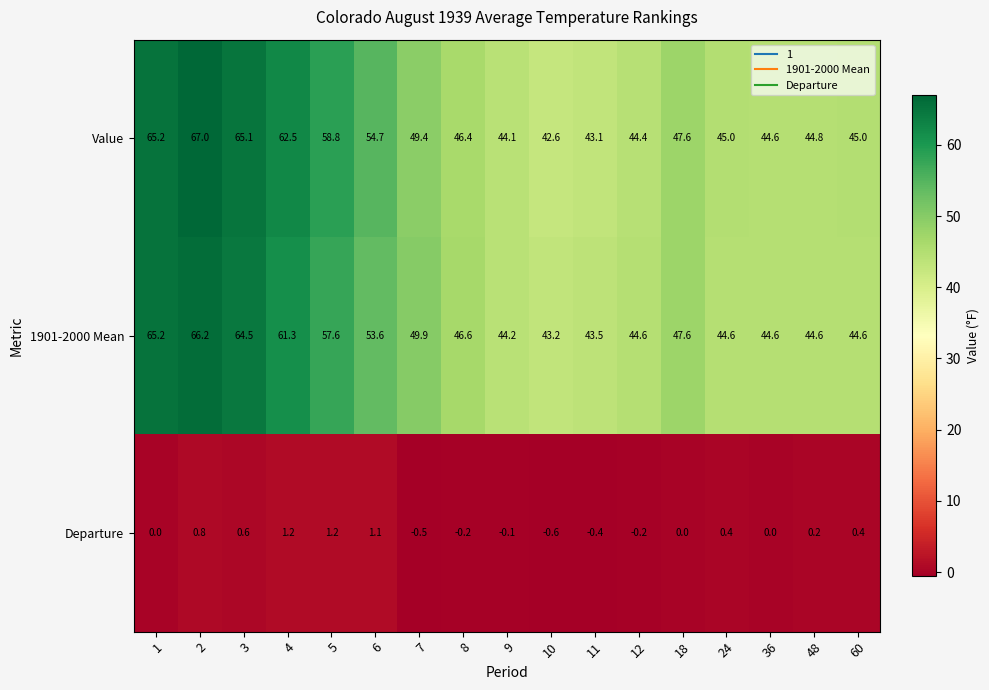

What is the spread (max minus min) of values at 18?

47.6